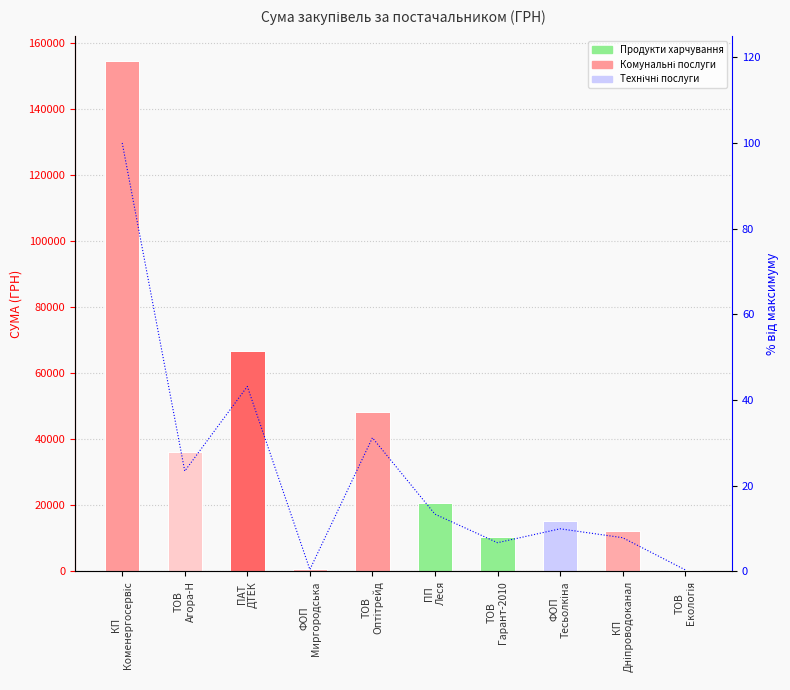

What is the difference between the СУМА (ГРН) values at ТОВ
Оптітрейд and ТОВ
Агора-Н?

12007.5